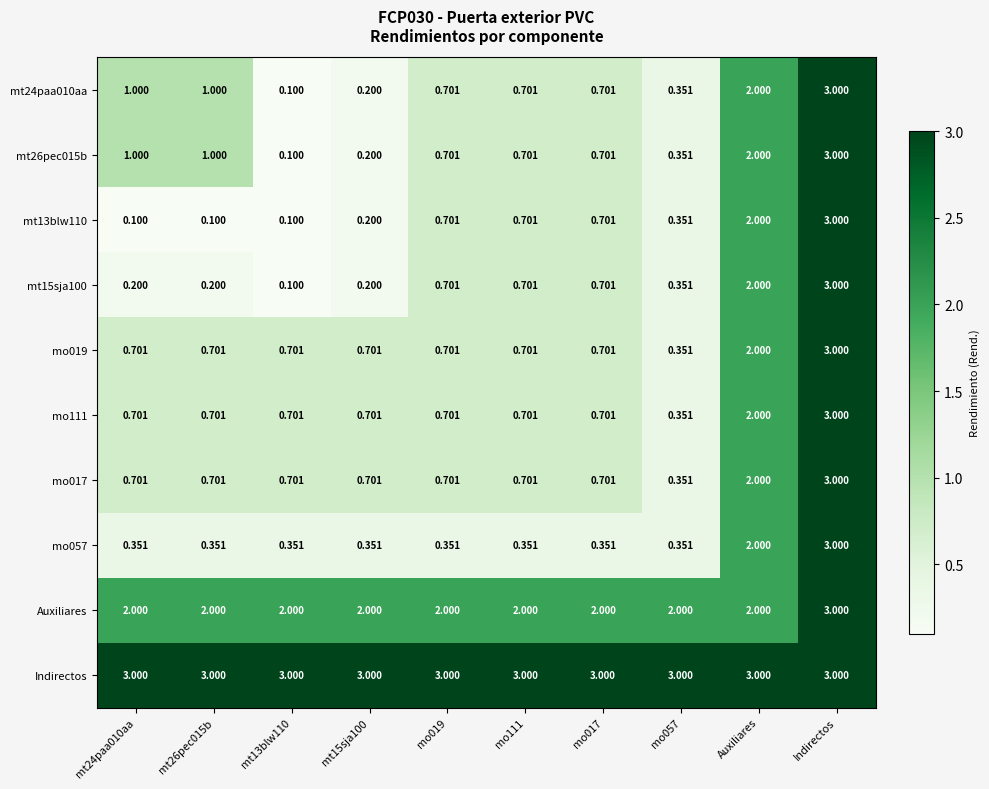

At which category is the sum across all series the highest?

Indirectos